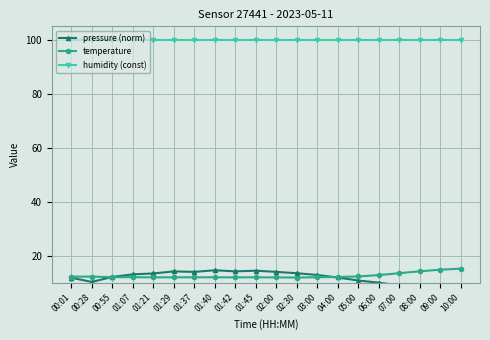

True or false: pressure (norm) and temperature intersect in this chart.

True